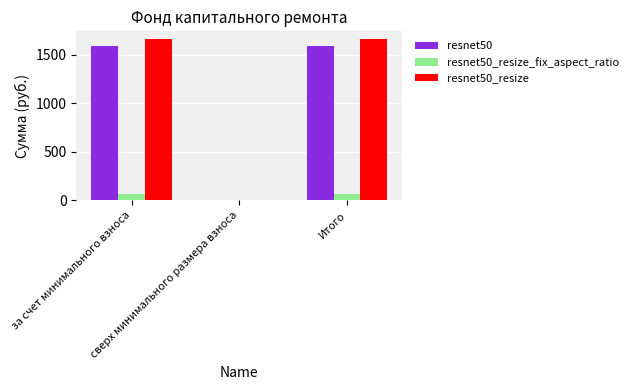

Reading left to right, what are all the values shown in this chart?

resnet50: 1586.0	0.0	1586.0
resnet50_resize_fix_aspect_ratio: 71.4	0.0	71.4
resnet50_resize: 1657.3	0.0	1657.3